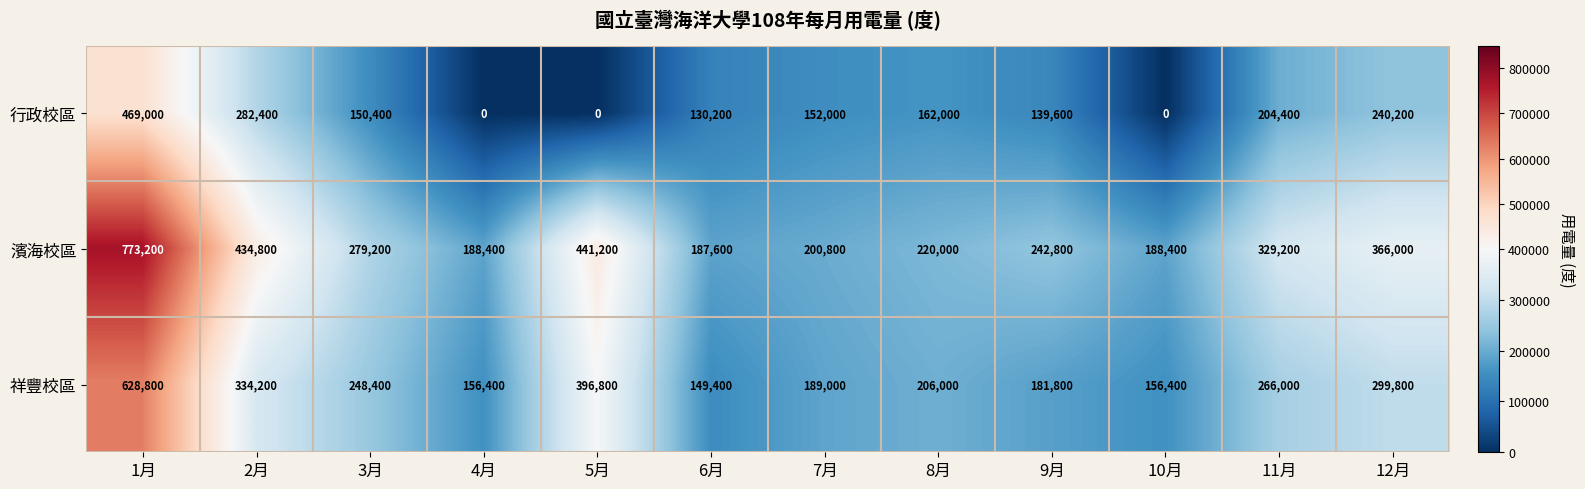

What is the difference between the highest and lowest values at 12月?

125800